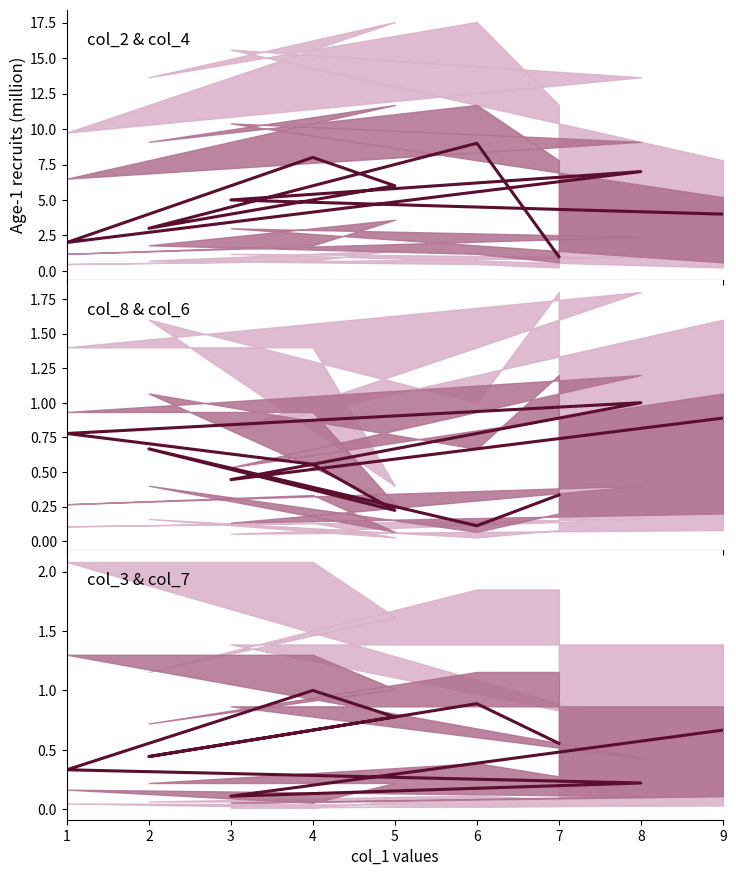

Where is the data nearest to the value 0?

3